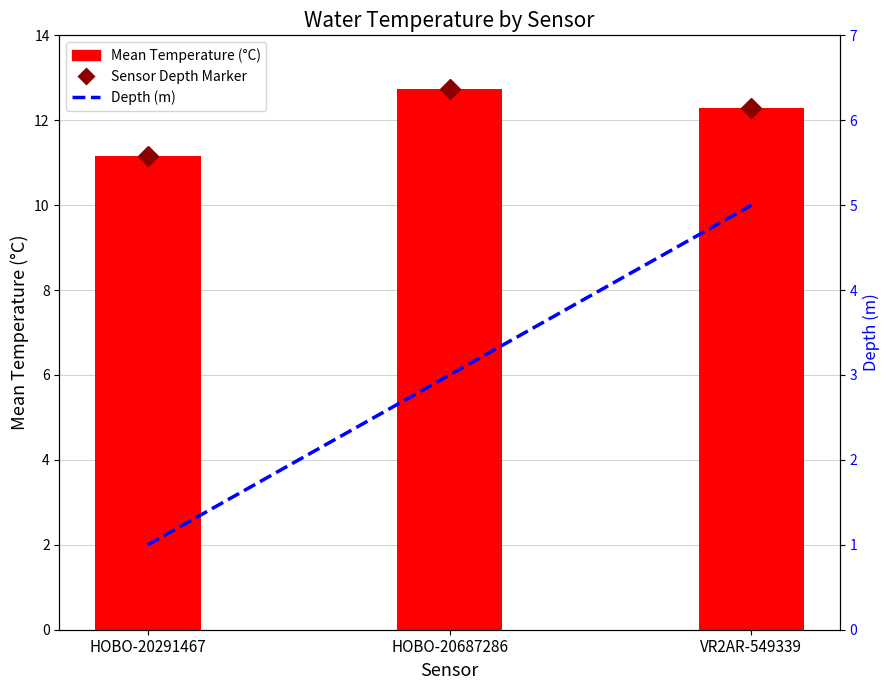

True or false: Depth (m) has a value of 7.7 at VR2AR-549339.

False